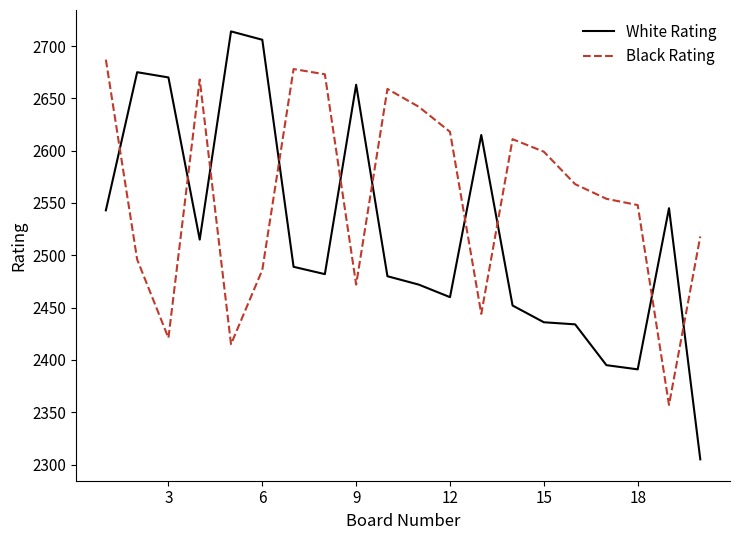

Which series has the widest spread of values?

White Rating